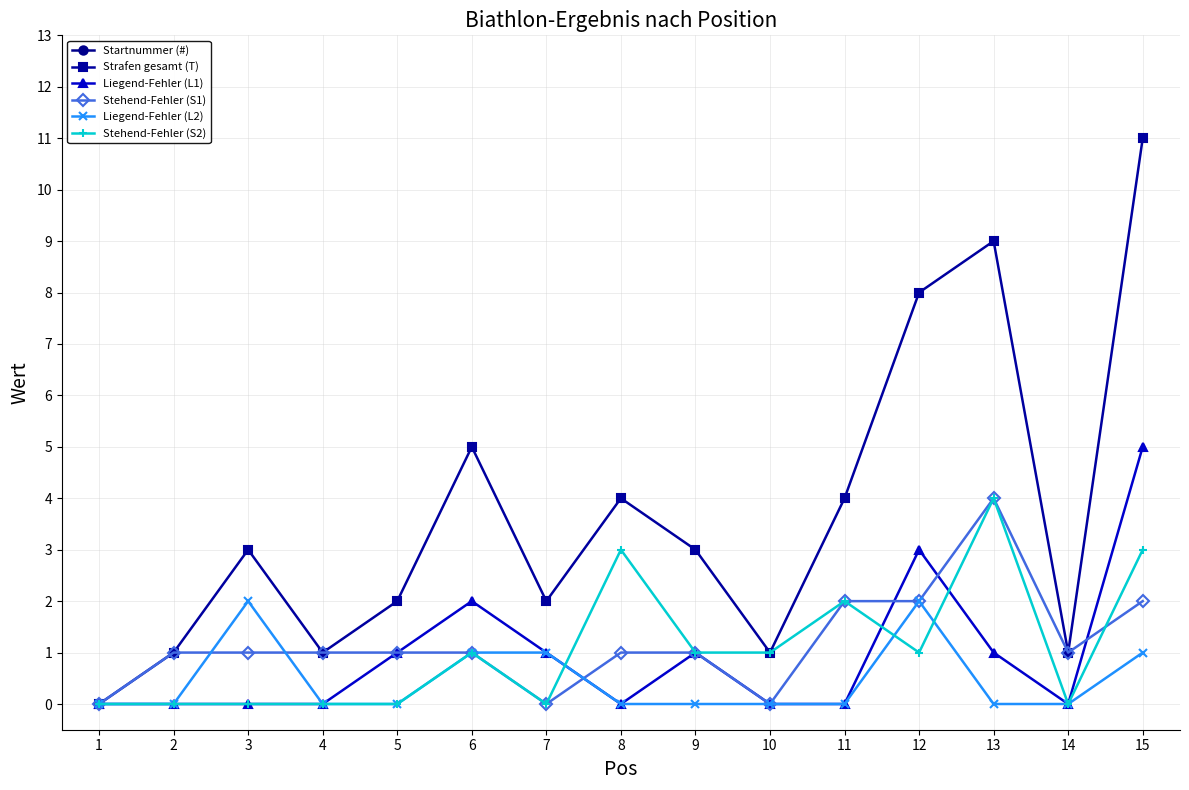

What is the difference between the second highest and second lowest values in the Startnummer (#) series?

12